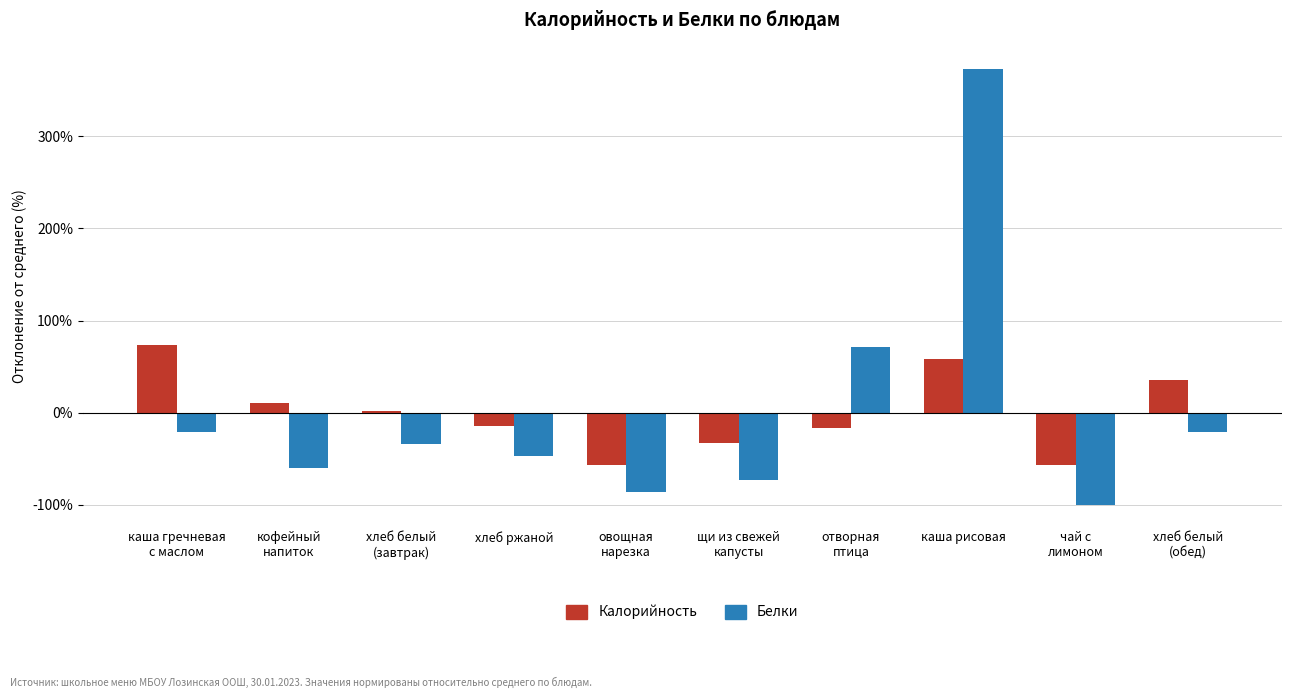

Read the Калорийность value at хлеб ржаной.

-14.9